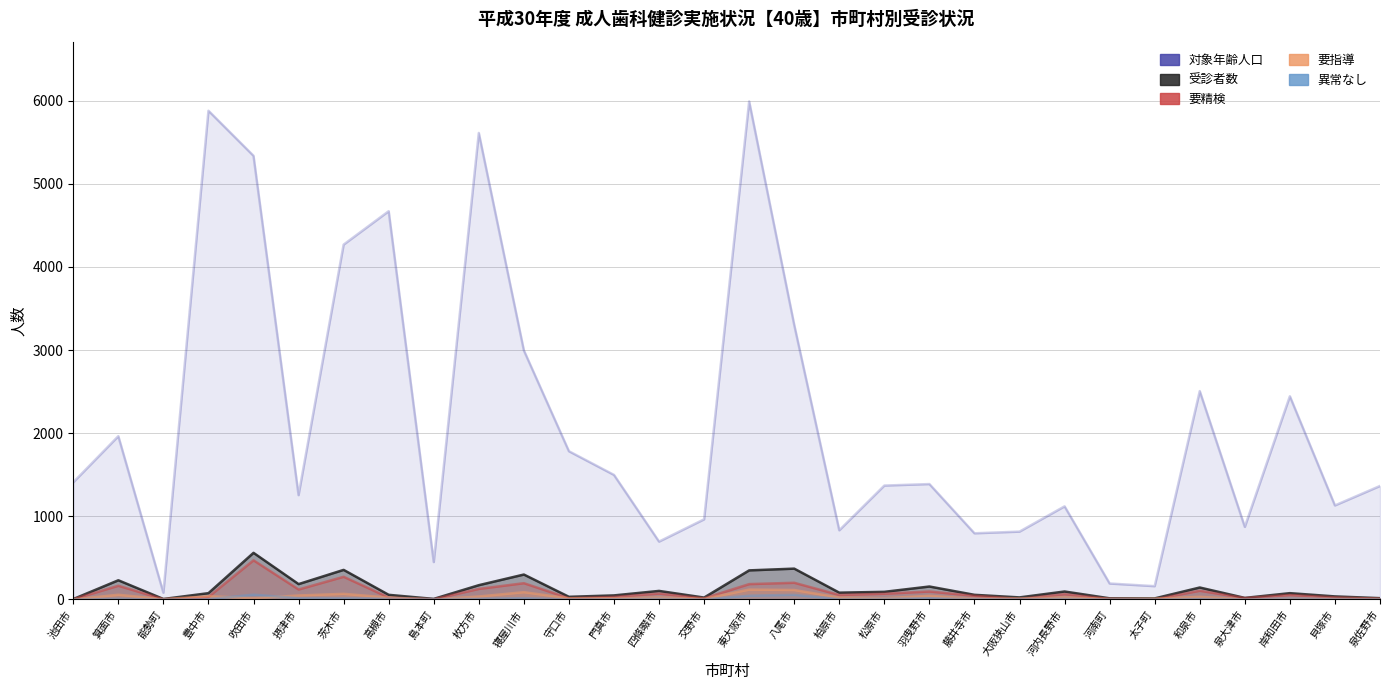

What is the sum of the 要精検 values at 河内長野市 and 島本町?

67